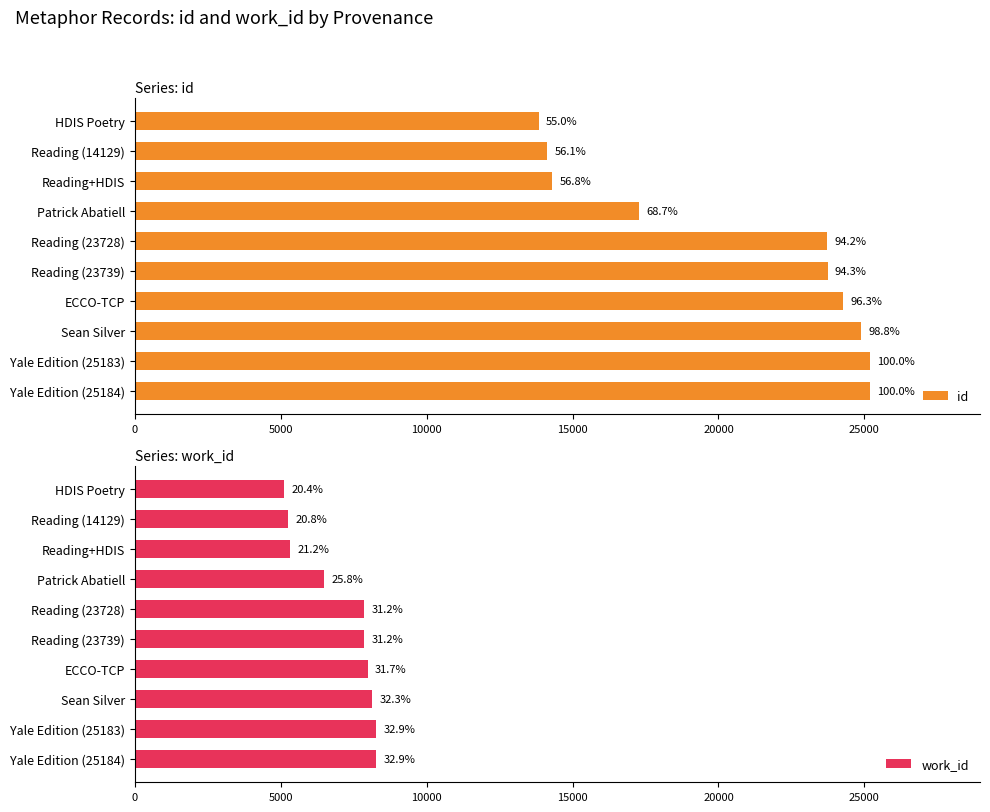

What are all the series names shown in the legend?

id, work_id